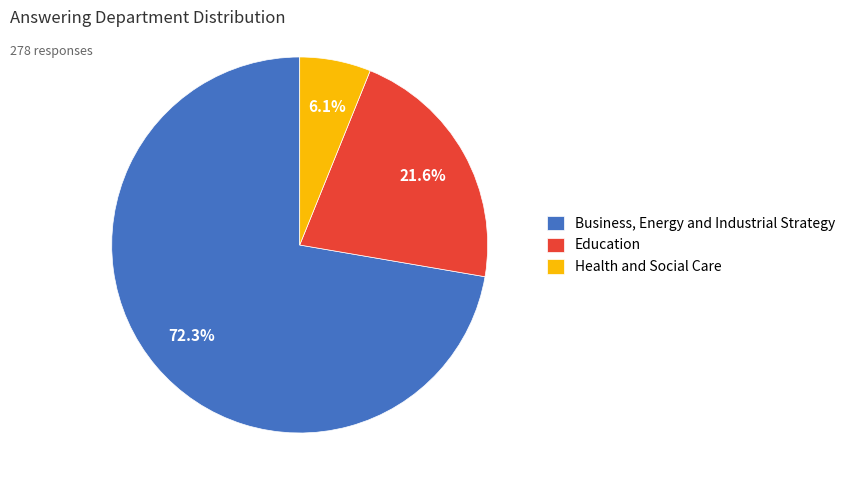

To the nearest percent, what portion does Business, Energy and Industrial Strategy represent?

72%